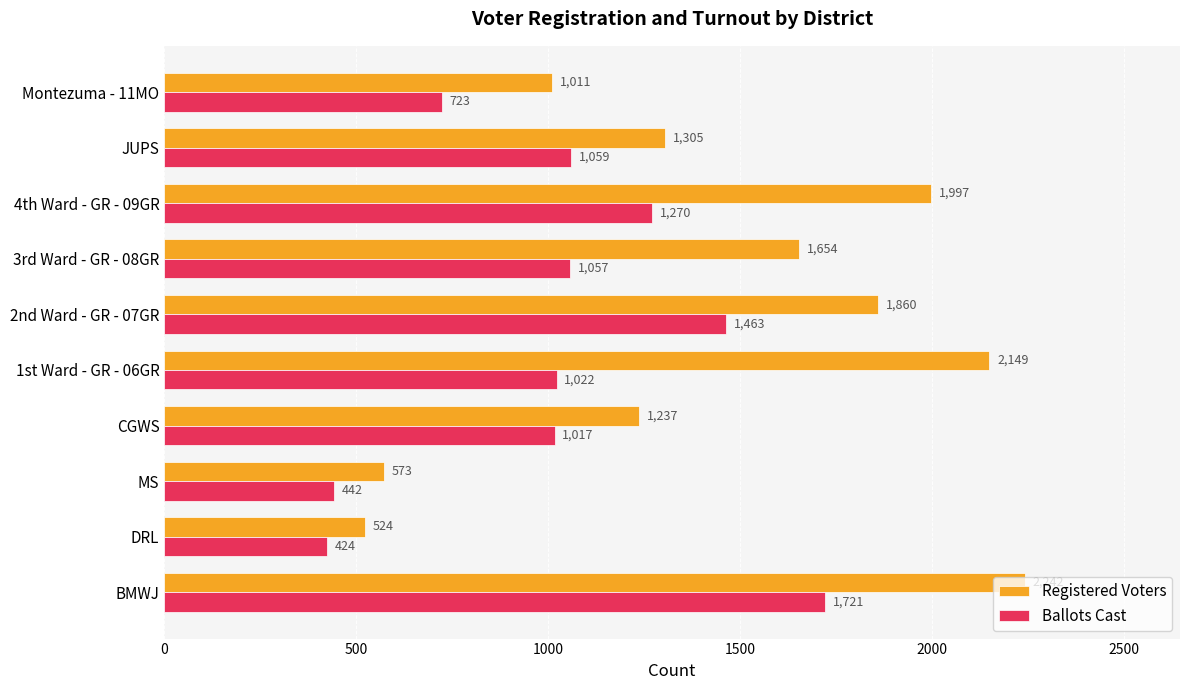

Where is Ballots Cast nearest to the value 1072?

JUPS